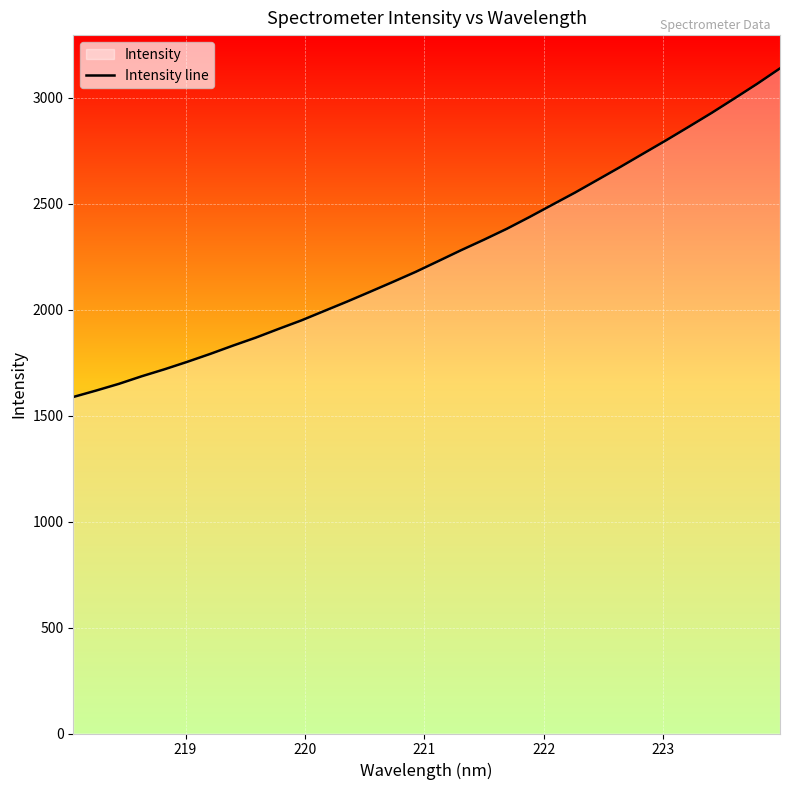

What is the smallest value displayed?

1588.1